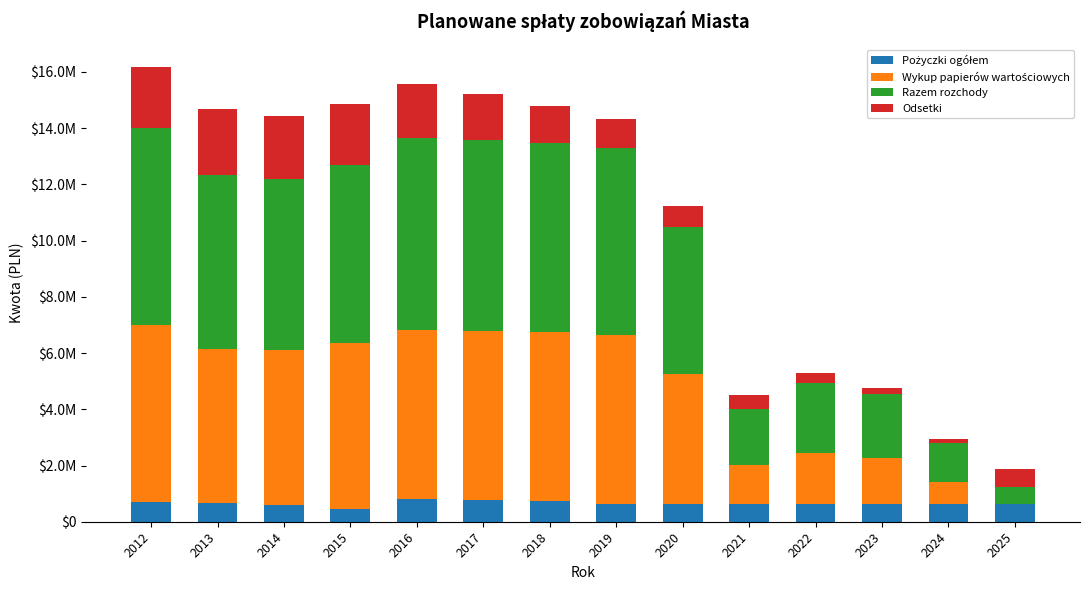

Are the bars horizontal?

No